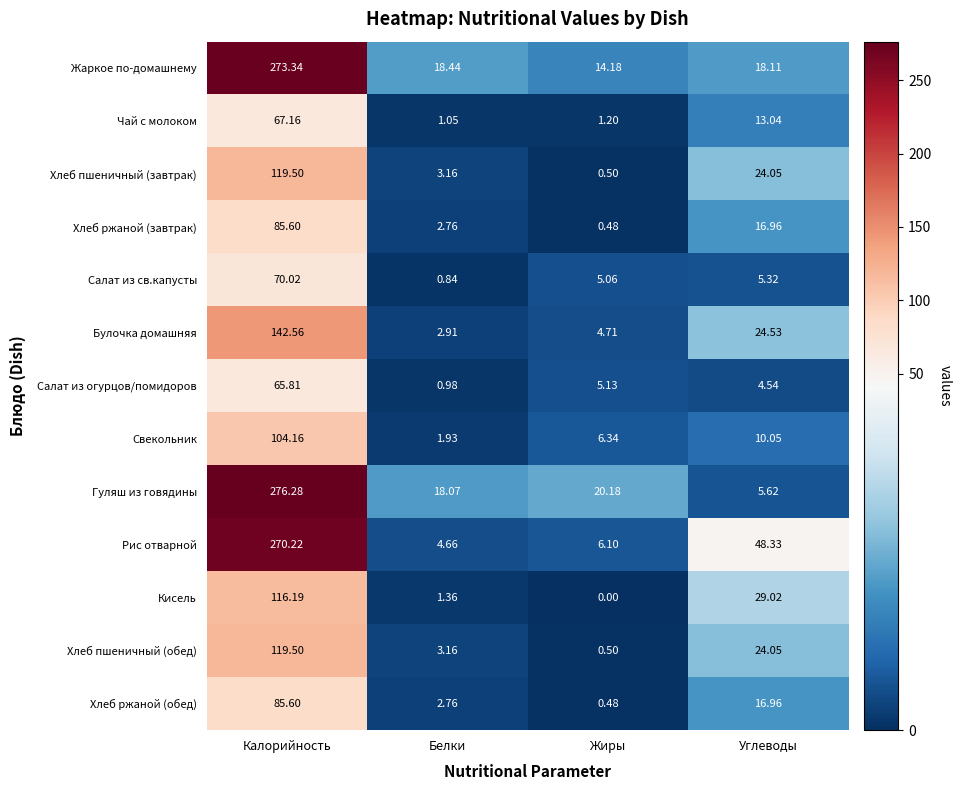

Which category has the highest value in the Кисель series?

Калорийность